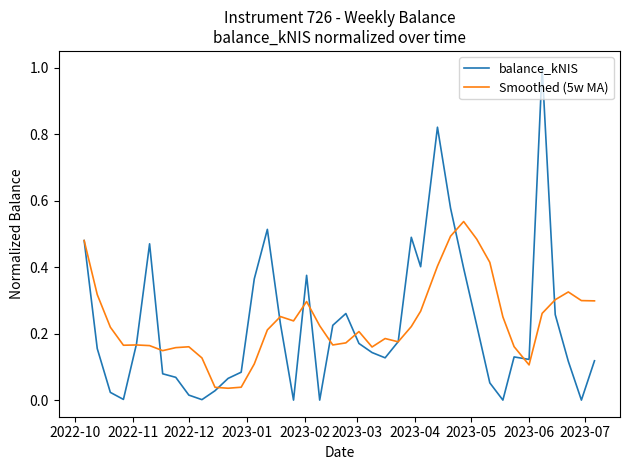

What is the maximum value shown in the chart?

1.0